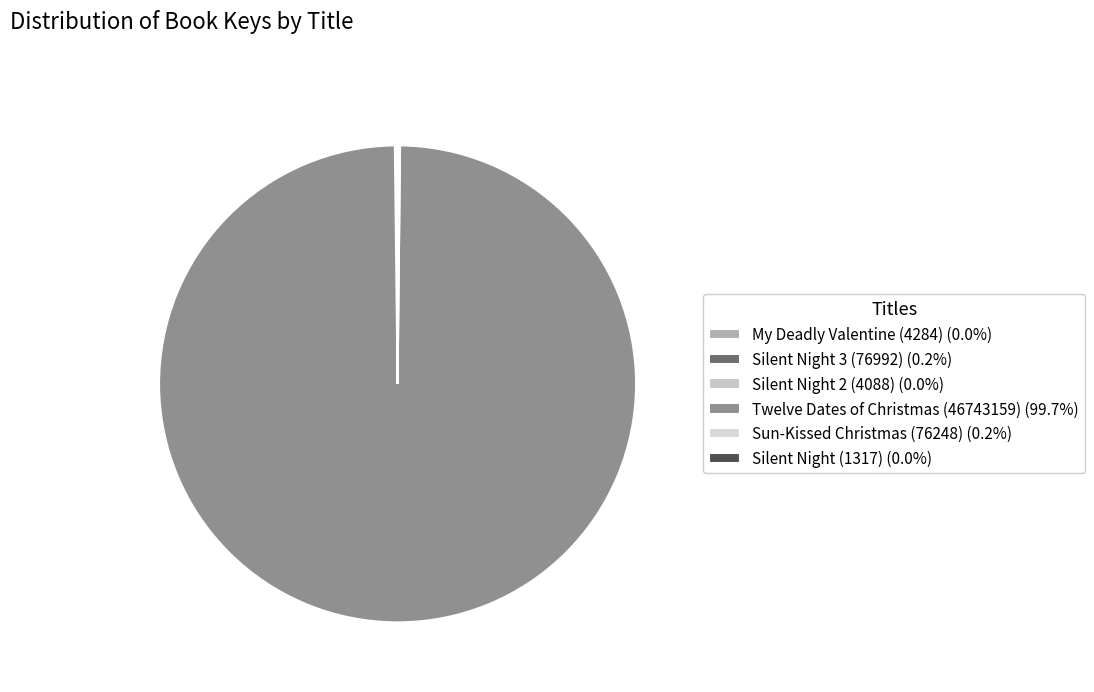

Which has a higher value, My Deadly Valentine (4284) or Silent Night (1317)?

My Deadly Valentine (4284)